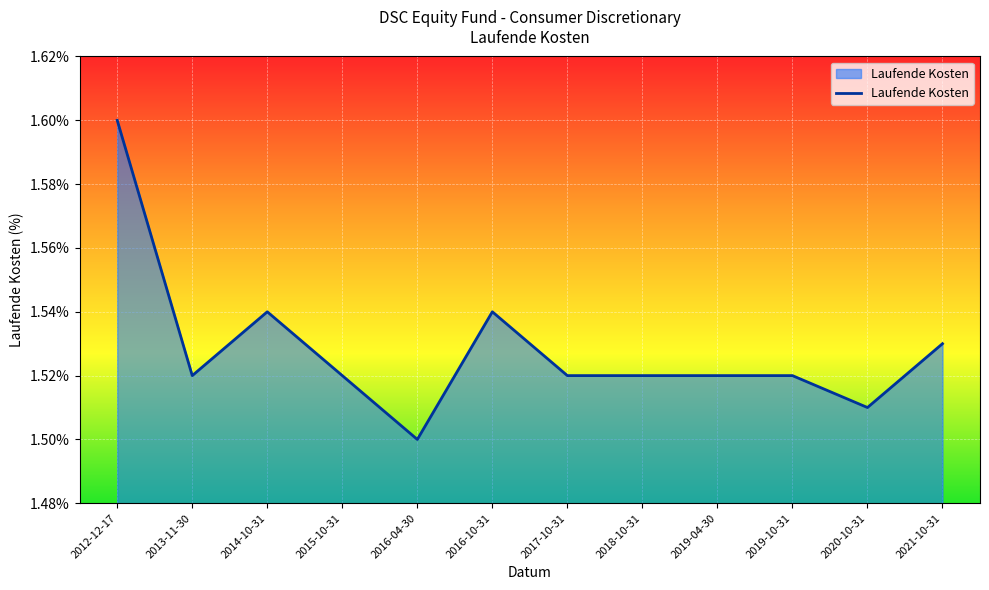

How many lines are shown in the chart?

1